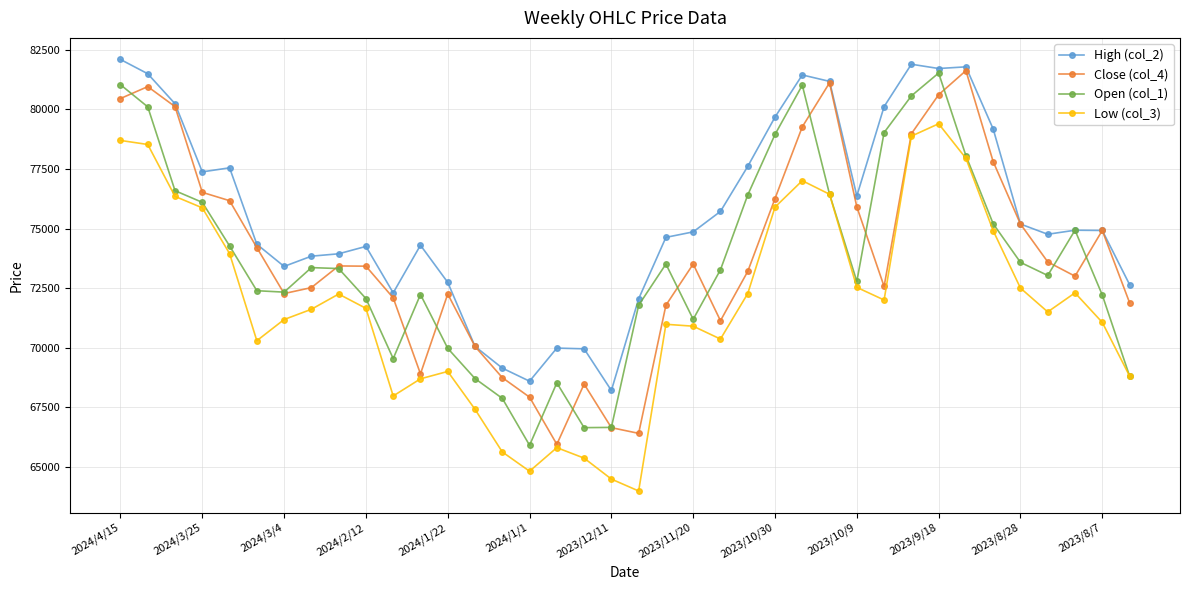

Which series has the largest total across all categories?

High (col_2)